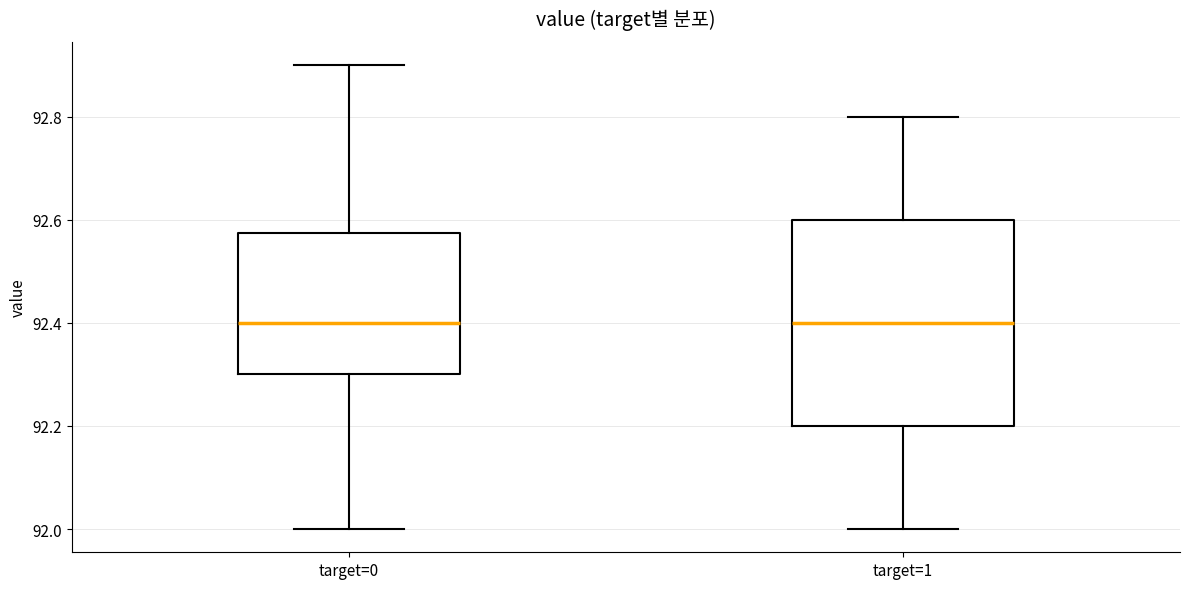

Comparing the boxes themselves (not the whiskers), which one is the tallest?

target=1